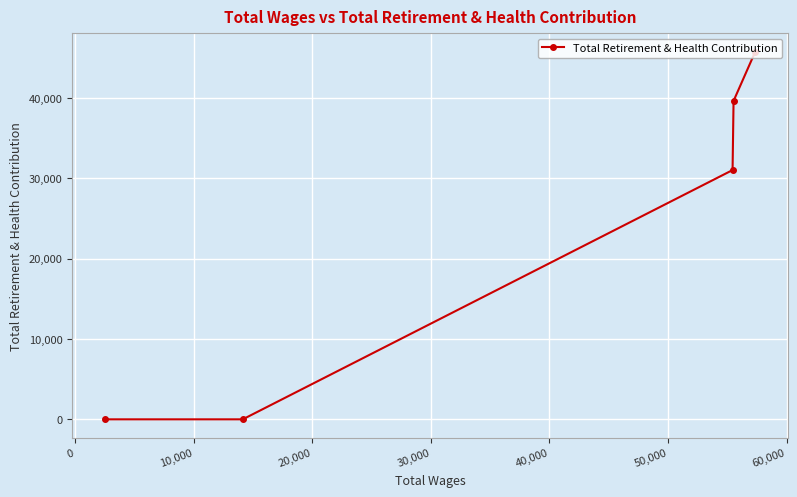

How many lines are shown in the chart?

1